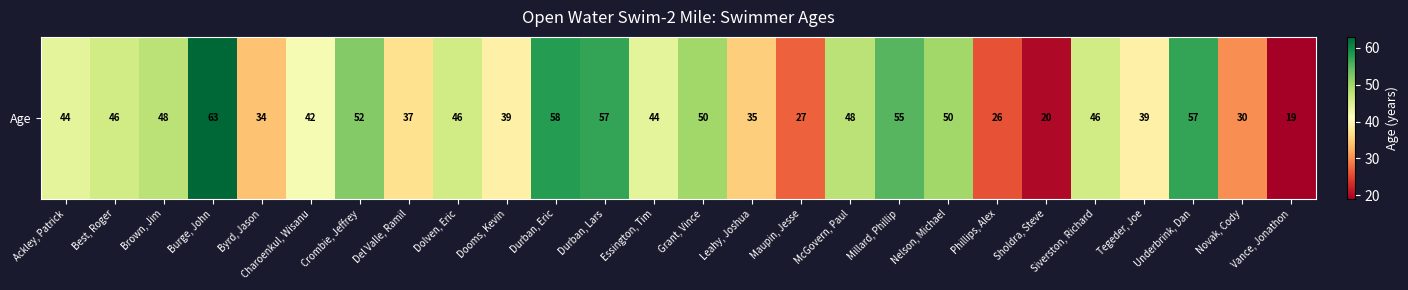

The chart shows a value of 20 at Sholdra, Steve. True or false?

True